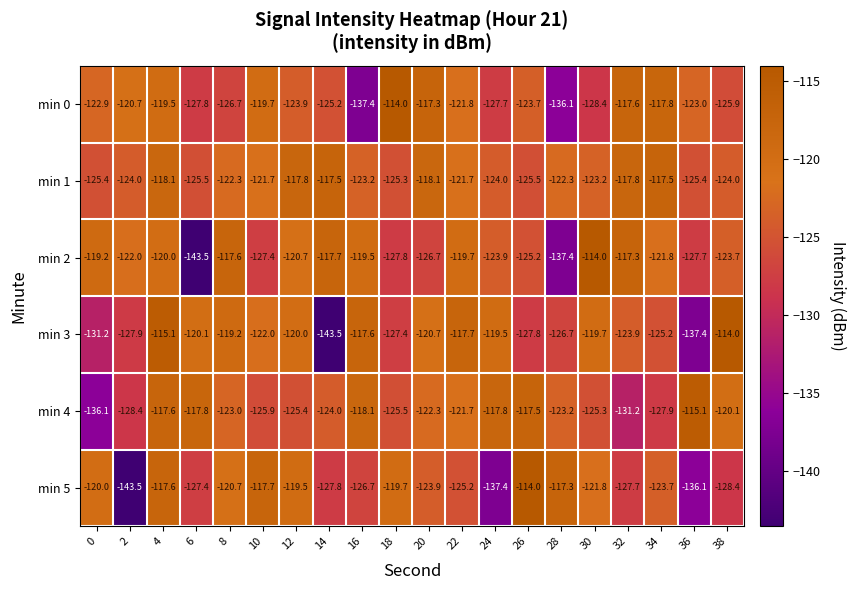

The value of min 4 at 22 is -55.0. True or false?

False